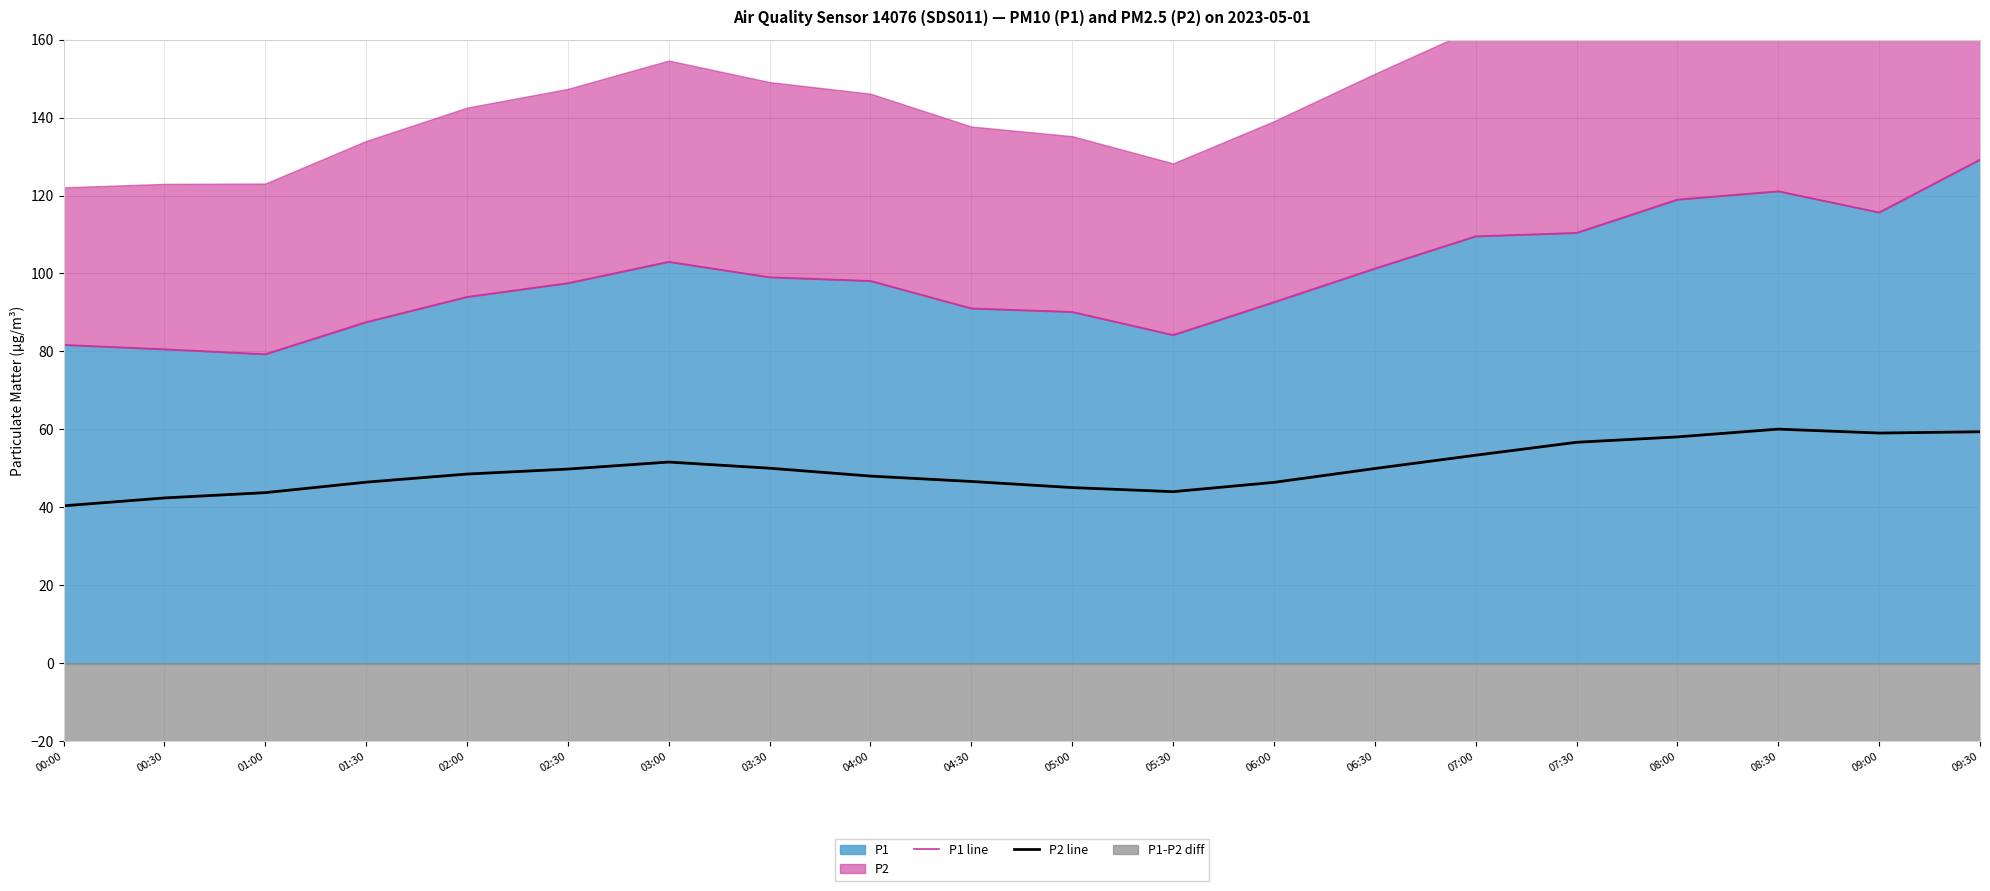

True or false: P2 line has more than 0 points higher than both neighbors.

True